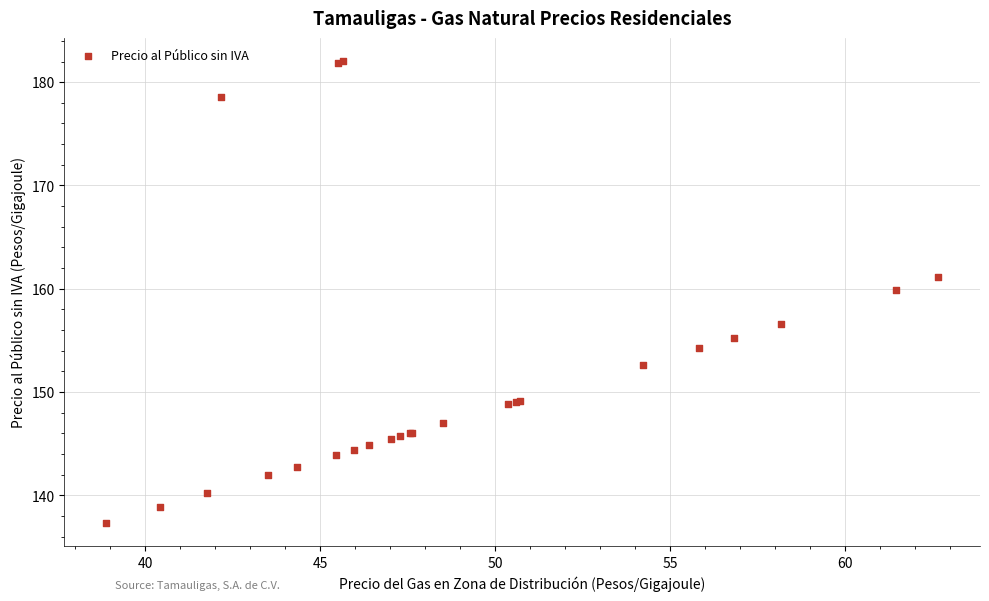

What Y value in the scatter plot is closest to 159?

159.9